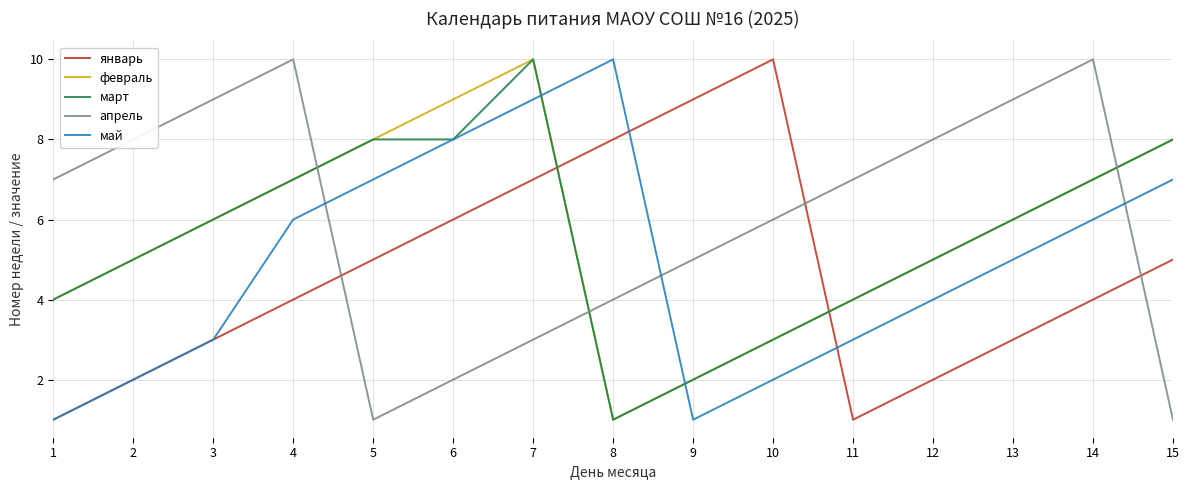

Which series ends up on top after the final intersection of март and январь?

март